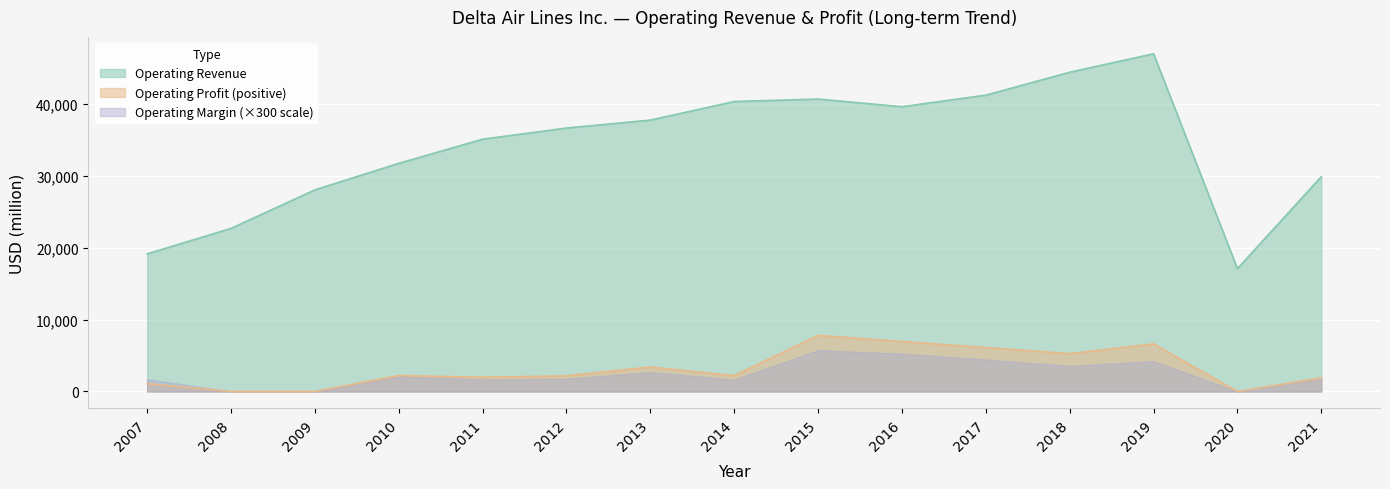

Rank the series at 2018 from highest to lowest value.

Operating Revenue, Operating Profit (positive), Operating Margin (×300 scale)